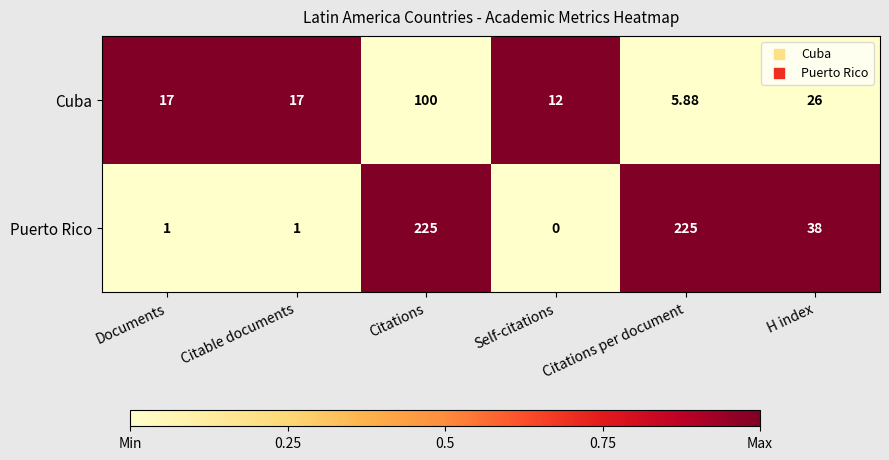

Count the number of categories in the chart.

6